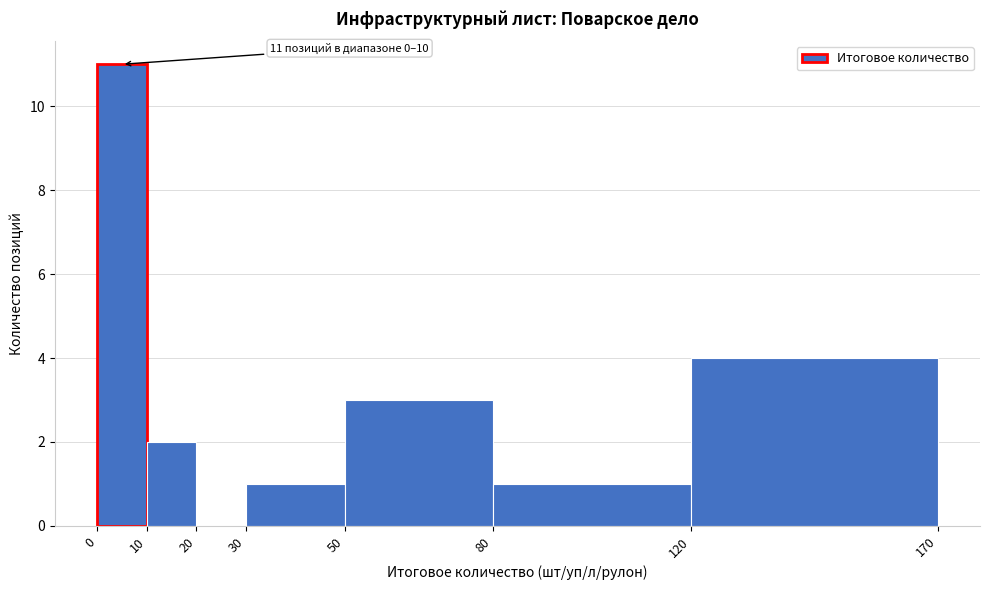

Which range on the x-axis has the tallest bar?

0 to 10